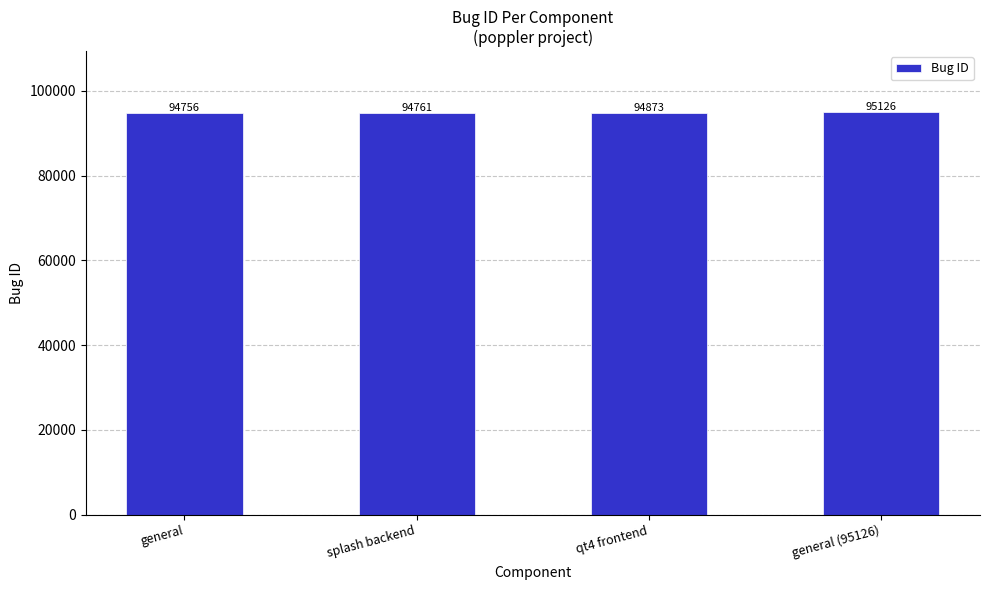

What is the sum of the values at splash backend and general?

189517